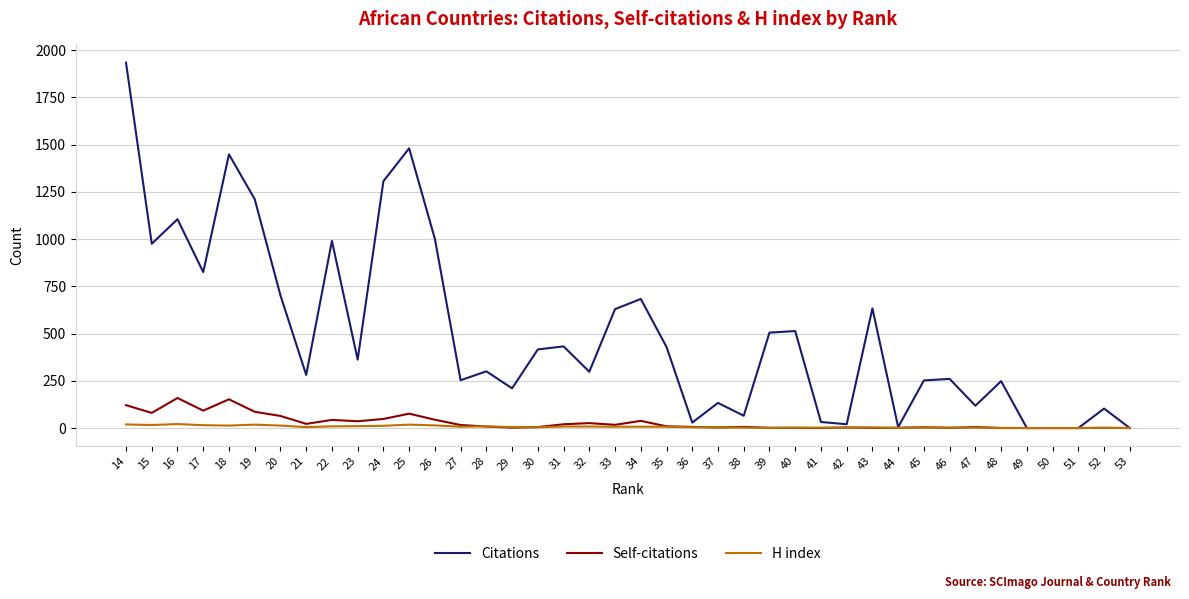

What are all the series names shown in the legend?

Citations, Self-citations, H index